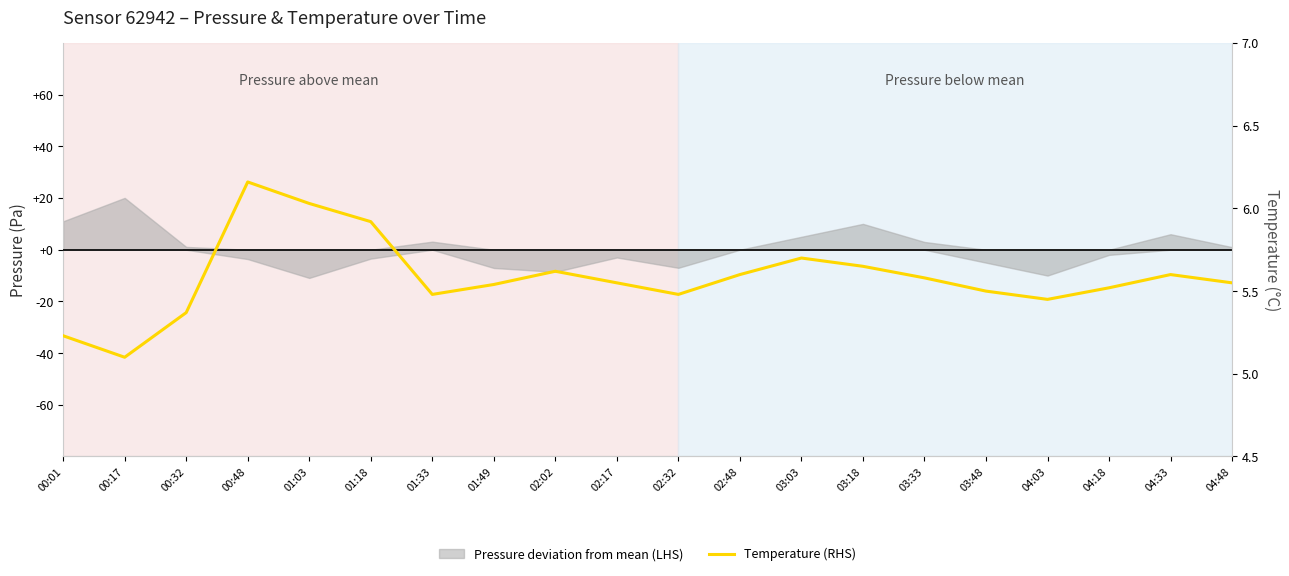

Read the value at 01:49.

5.5